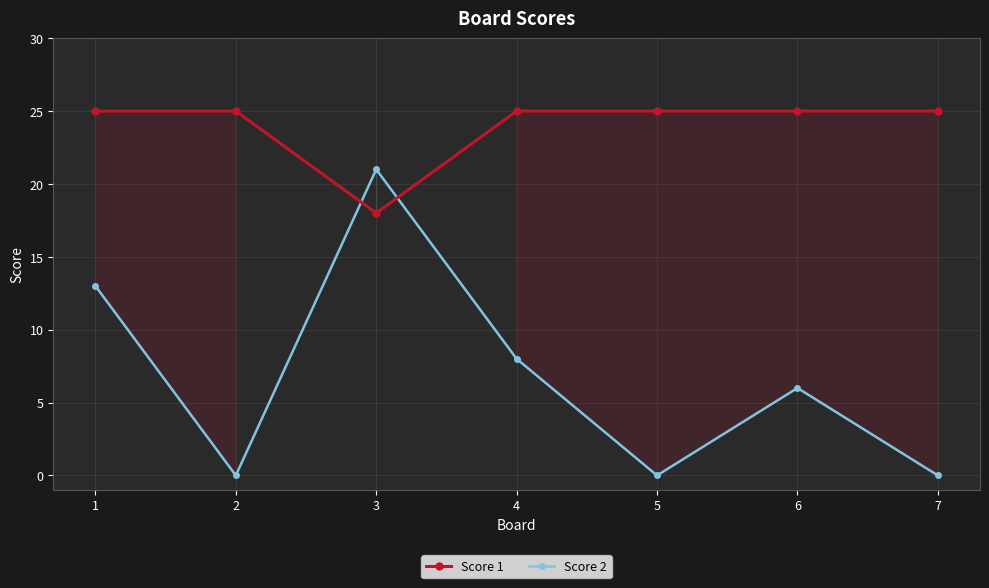

What is the total value across all series at 7?

25